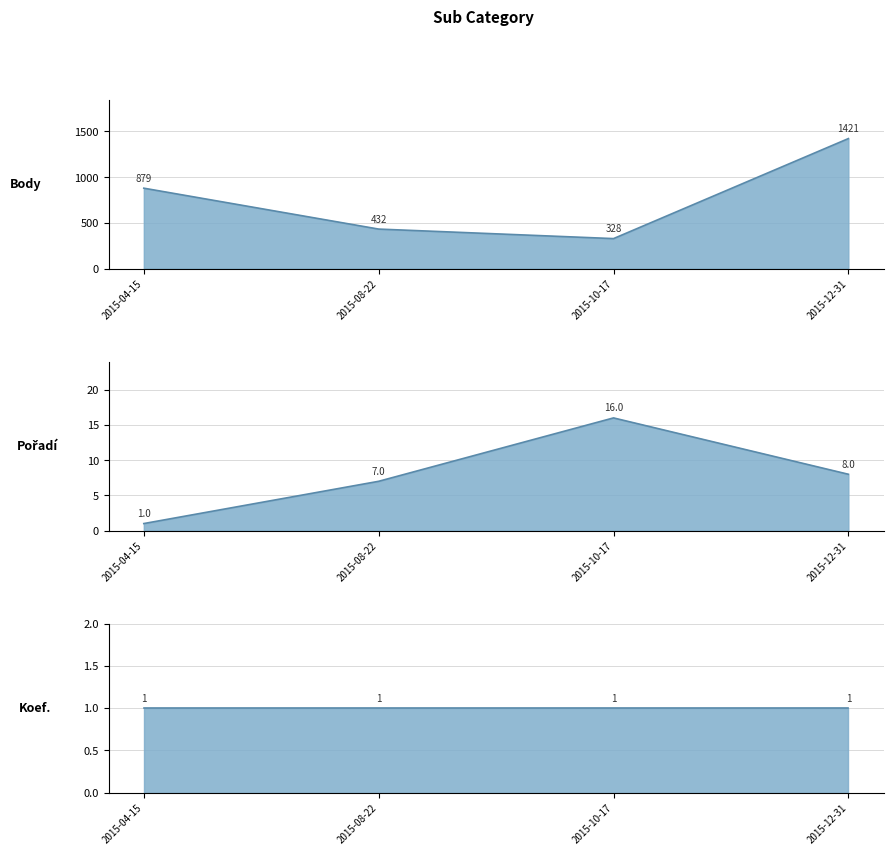

How many data points in Body are above 879?

1